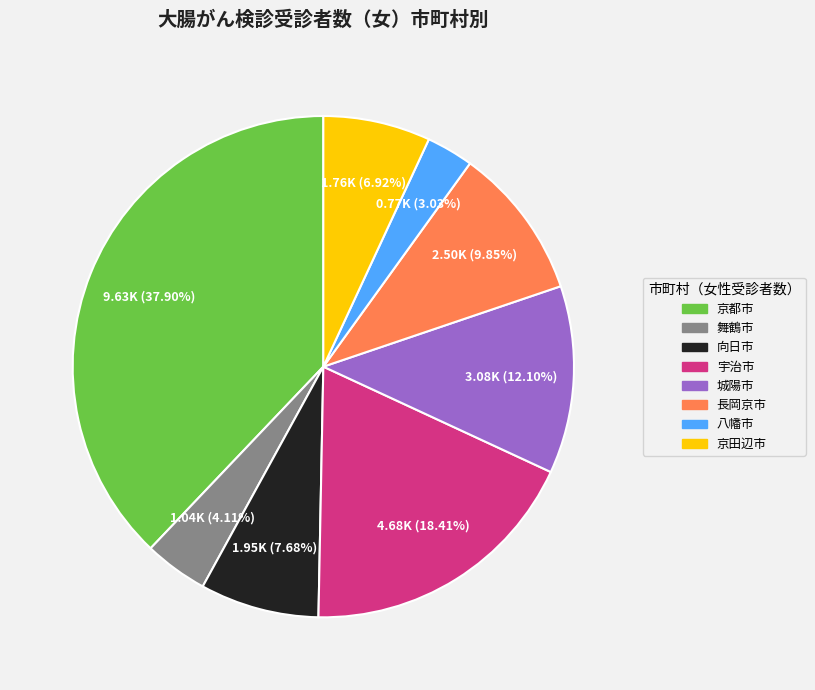

The 城陽市 slice represents 1% of the pie. True or false?

False